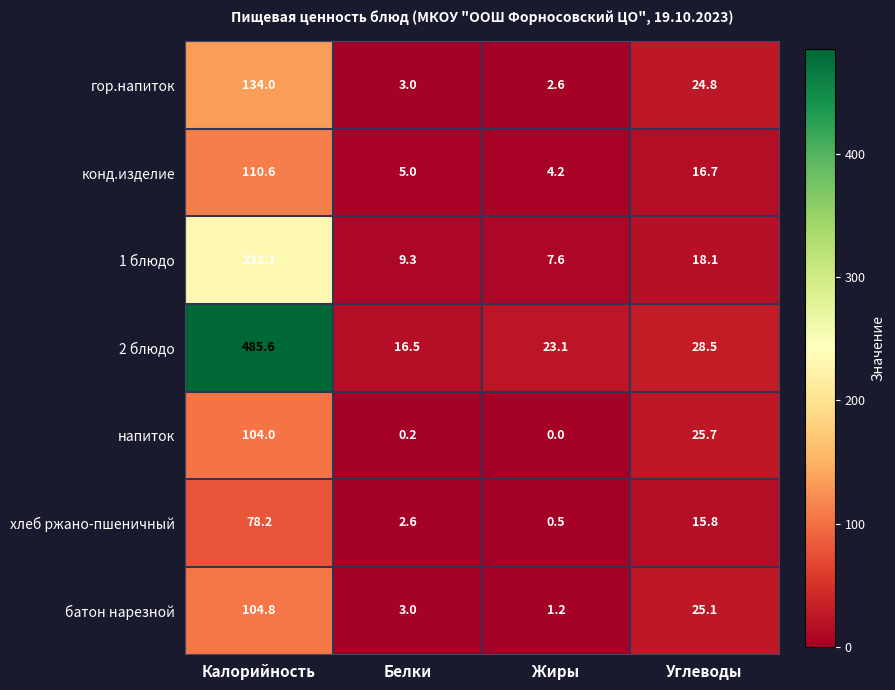

At which label is гор.напиток closest to 68?

Углеводы